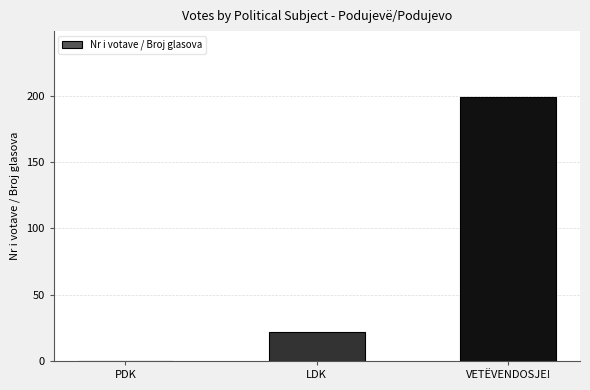

Which category has the highest value across all series?

VETËVENDOSJE!